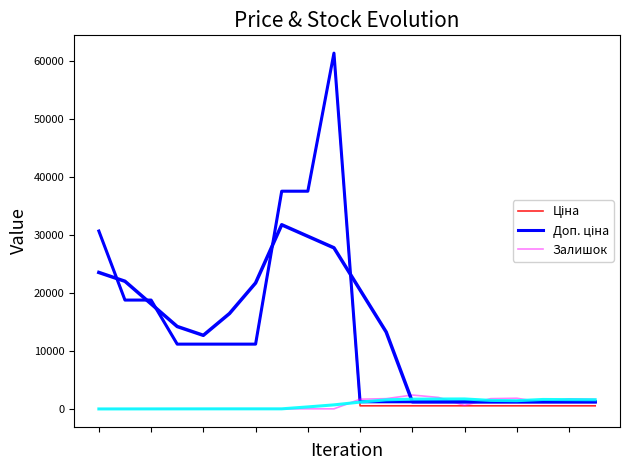

The Доп. ціна series shows 1235.4 at 16. True or false?

True